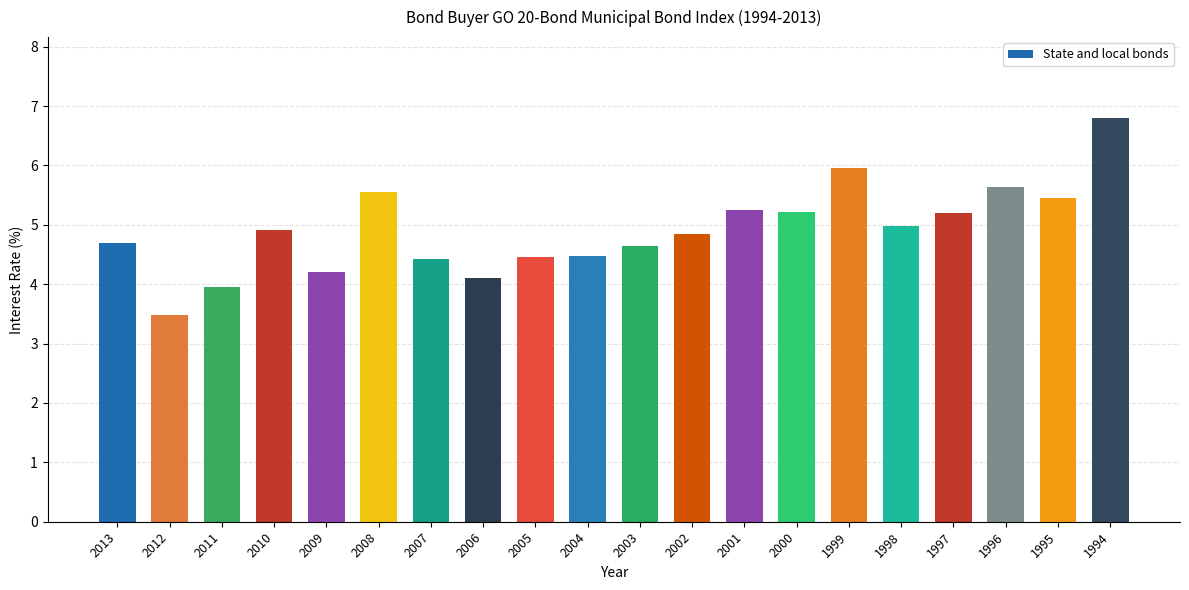

How many data points are above 4?

18